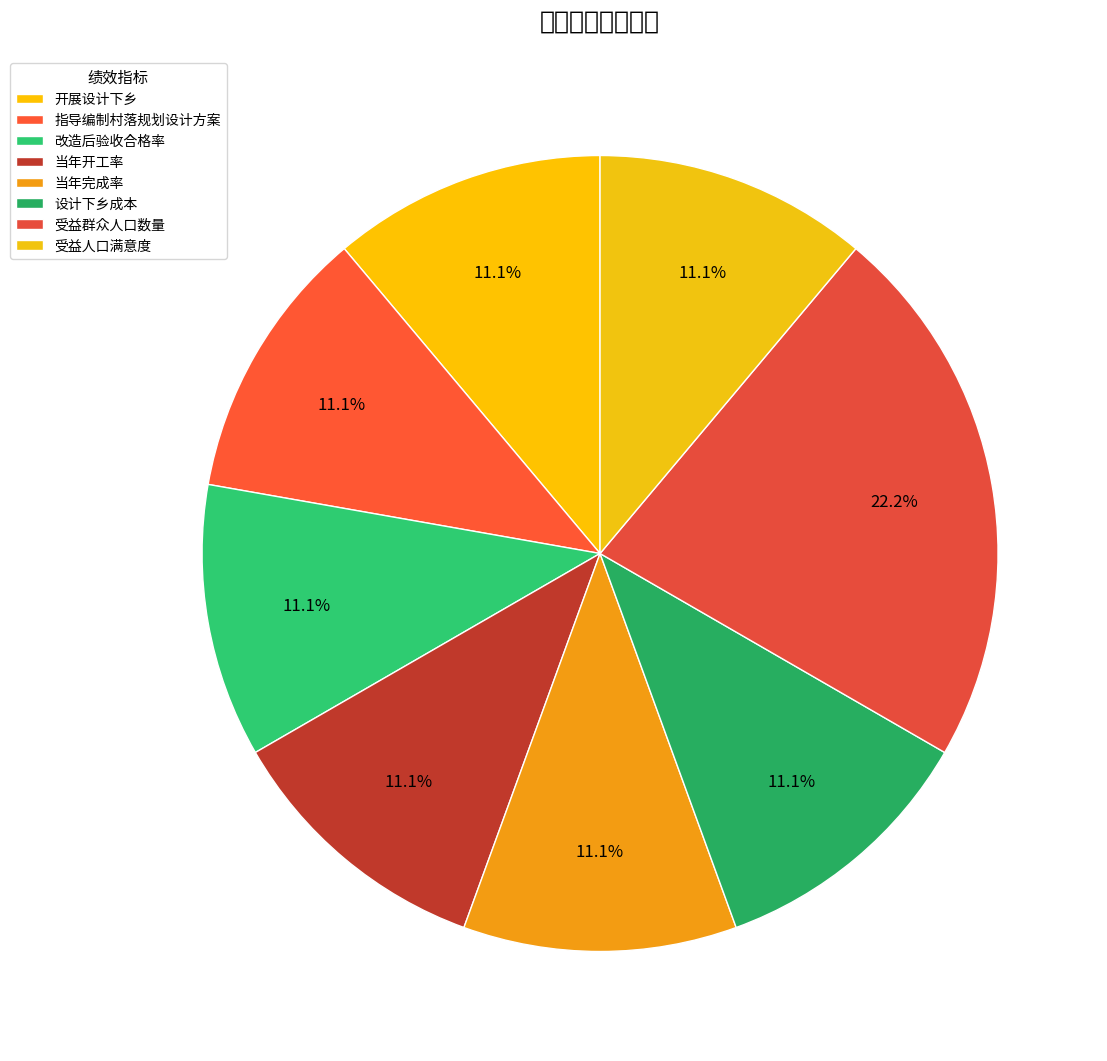

Count the number of slices in the pie.

8